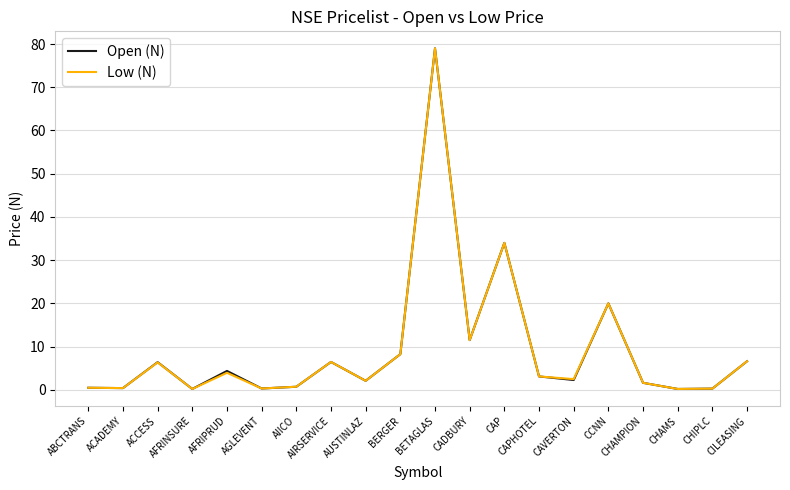

What position from the left is AIICO?

7